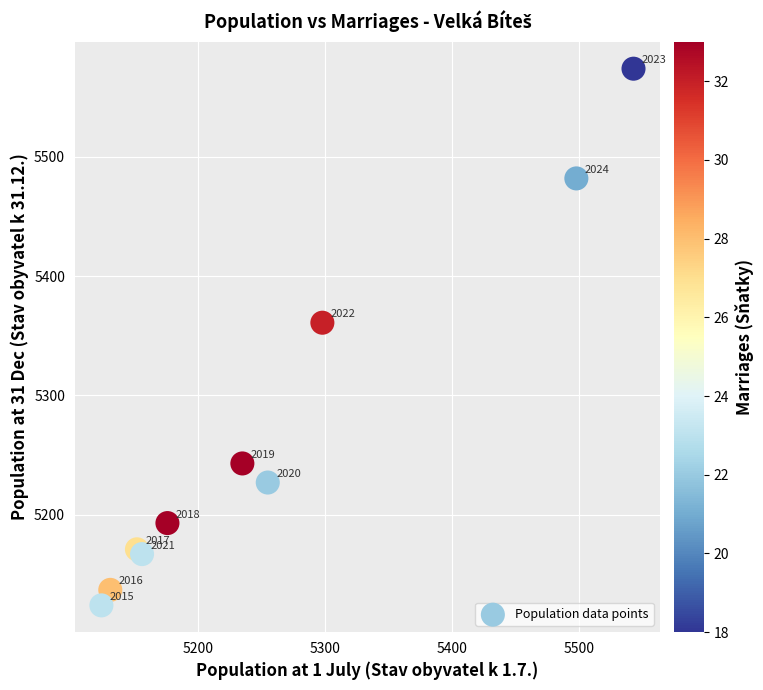

What Y value in the scatter plot is closest to 5349?

5361